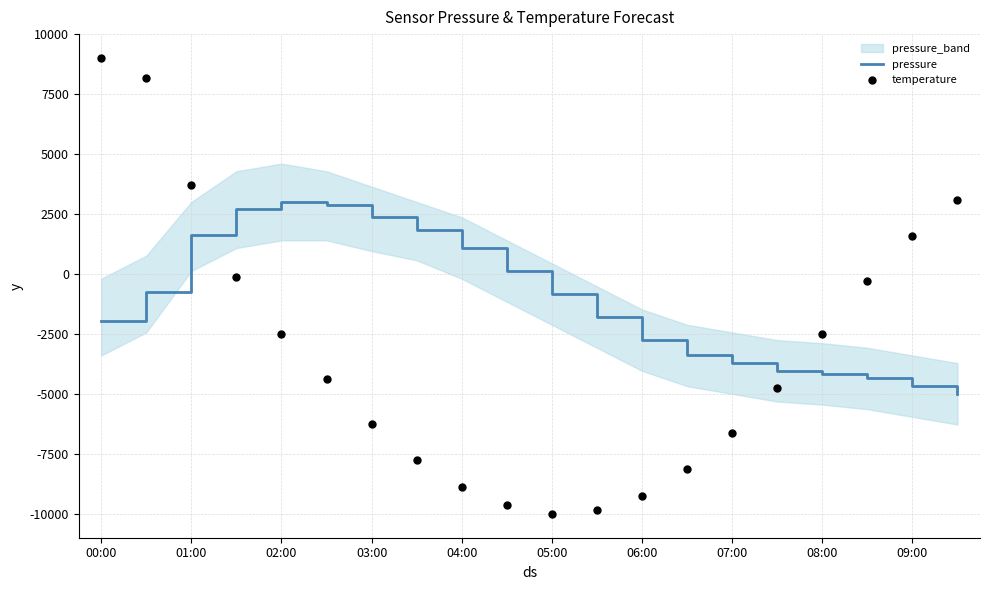

Which series contains the highest Y value?

temperature